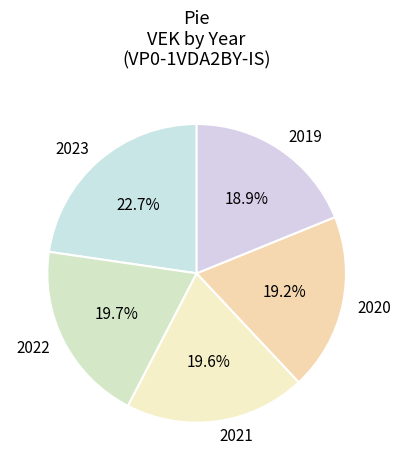

The 2023 slice represents 23% of the pie. True or false?

True